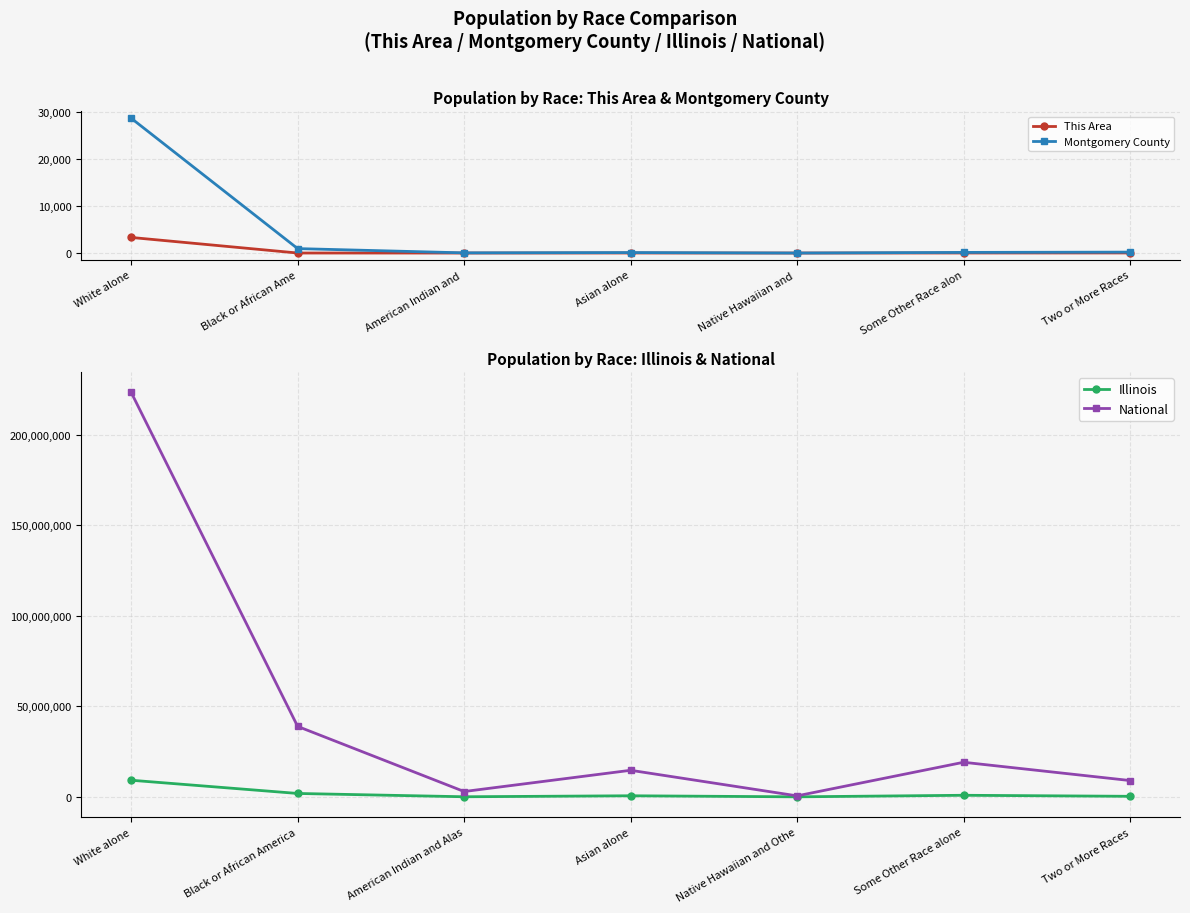

Count the number of categories in the chart.

7